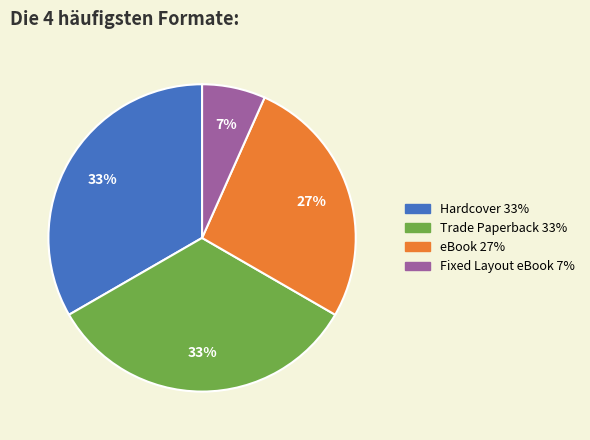

What percentage is the Trade Paperback slice, to the nearest percent?

33%